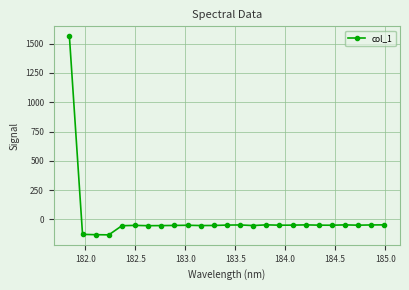

What is the value of the 13th point from the left?

-48.5